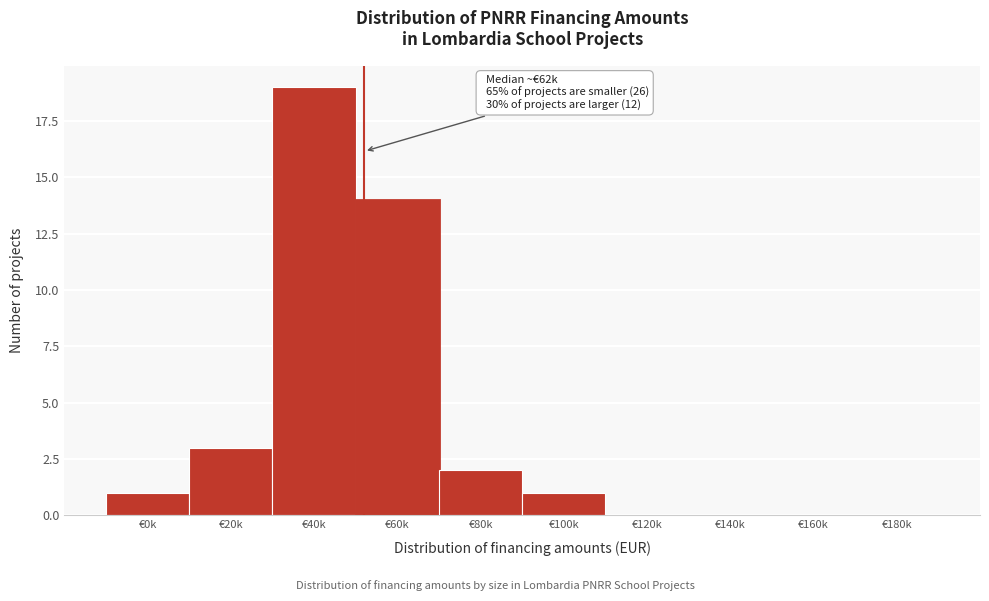

Reading left to right, list all the values displayed in this chart.

€0k=1	€20k=3	€40k=19	€60k=14	€80k=2	€100k=1	€120k=0	€140k=0	€160k=0	€180k=0